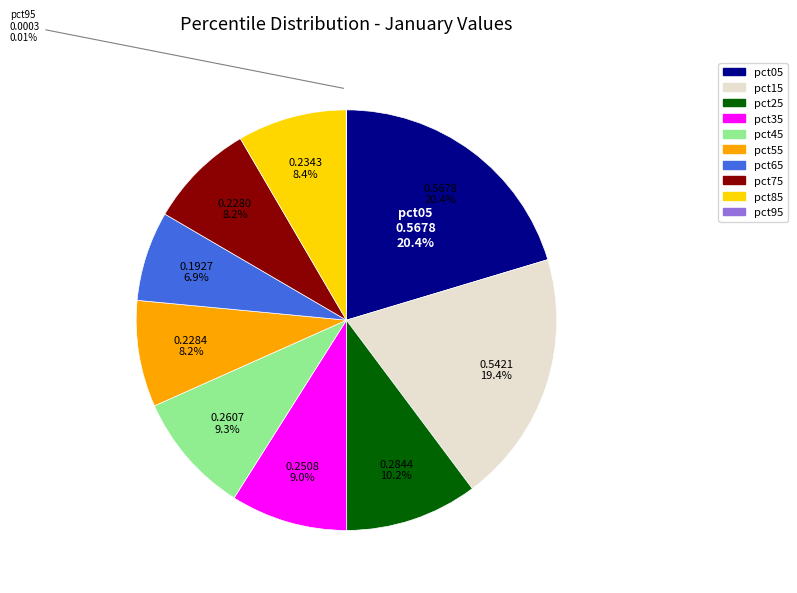

Does any single category account for the majority?

No